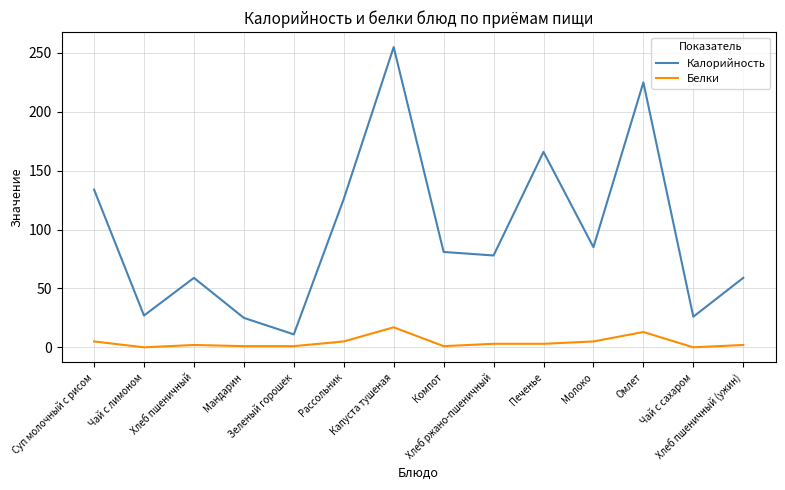

Which label corresponds to the largest value in the chart?

Капуста тушеная